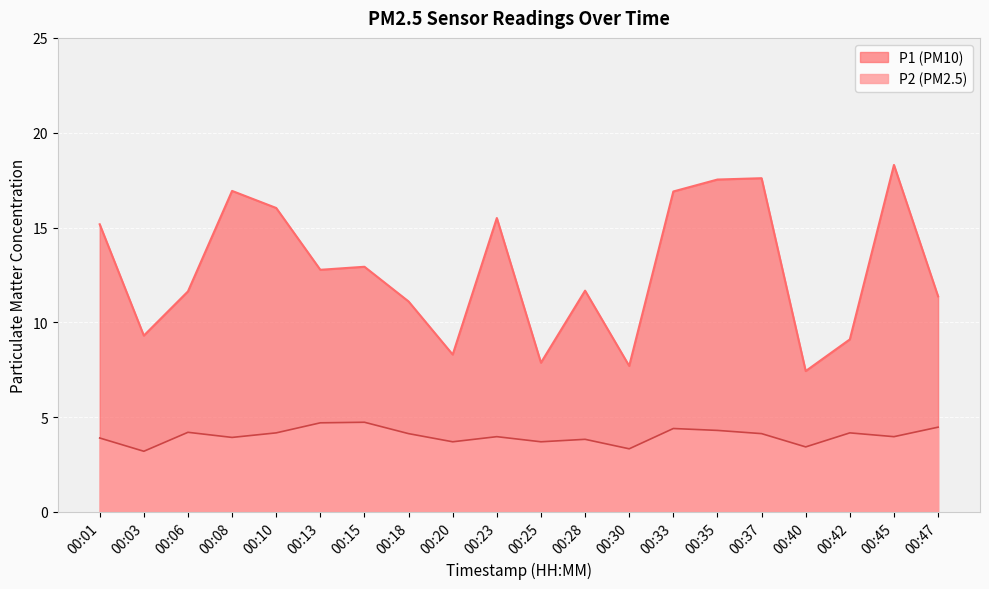

List the series in order of their overall mean, lowest first.

P2, P1